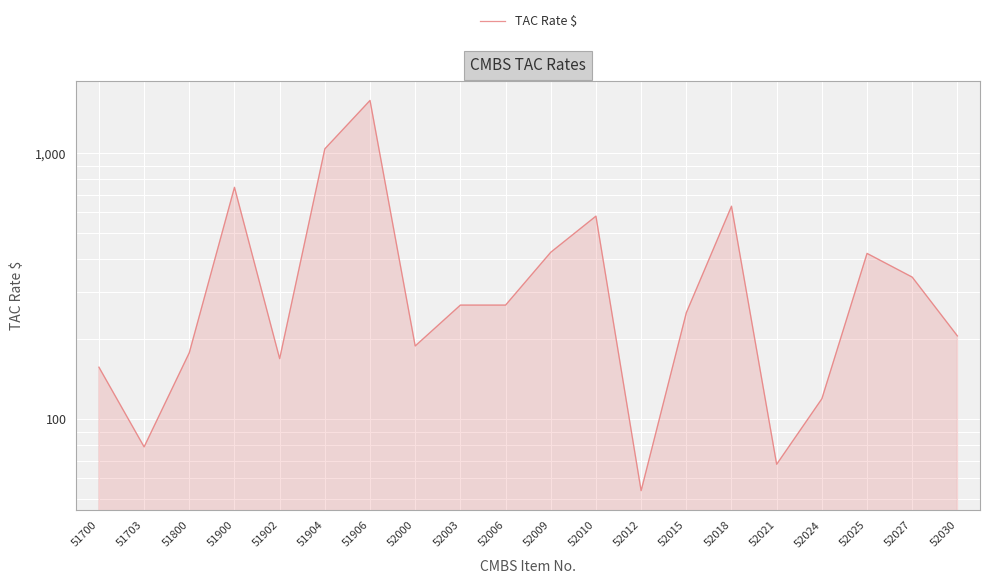

The chart shows a value of 2540.5 at 51906. True or false?

False